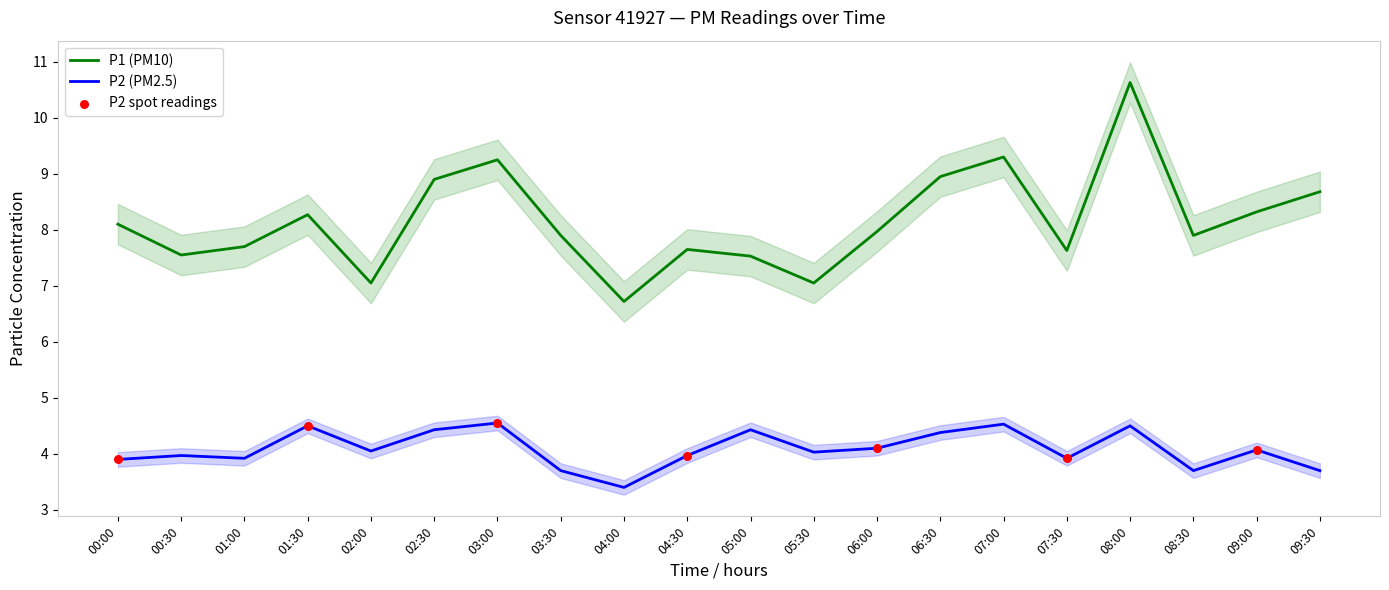

What is the total value across all series at 02:00?

11.1